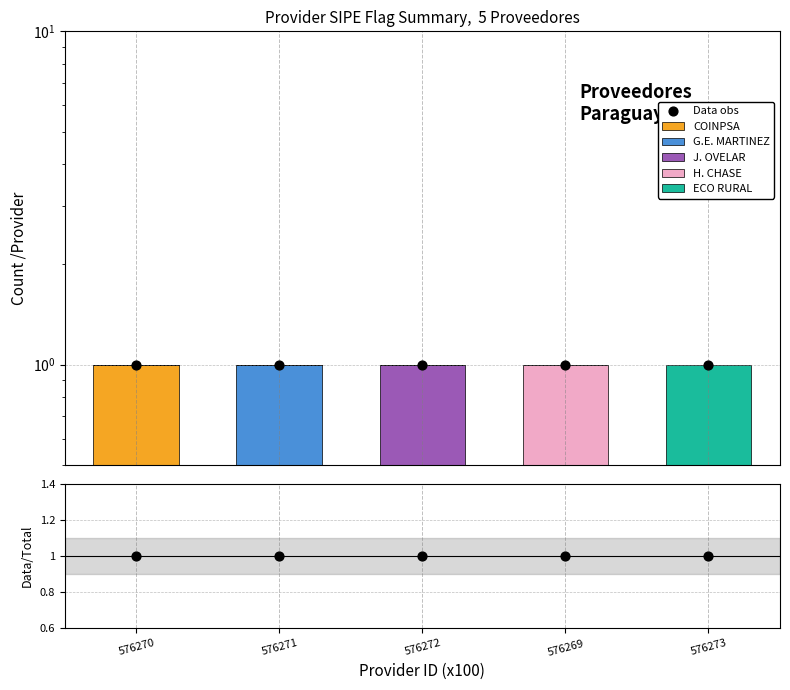

Which series reaches the minimum Y coordinate?

COINPSA